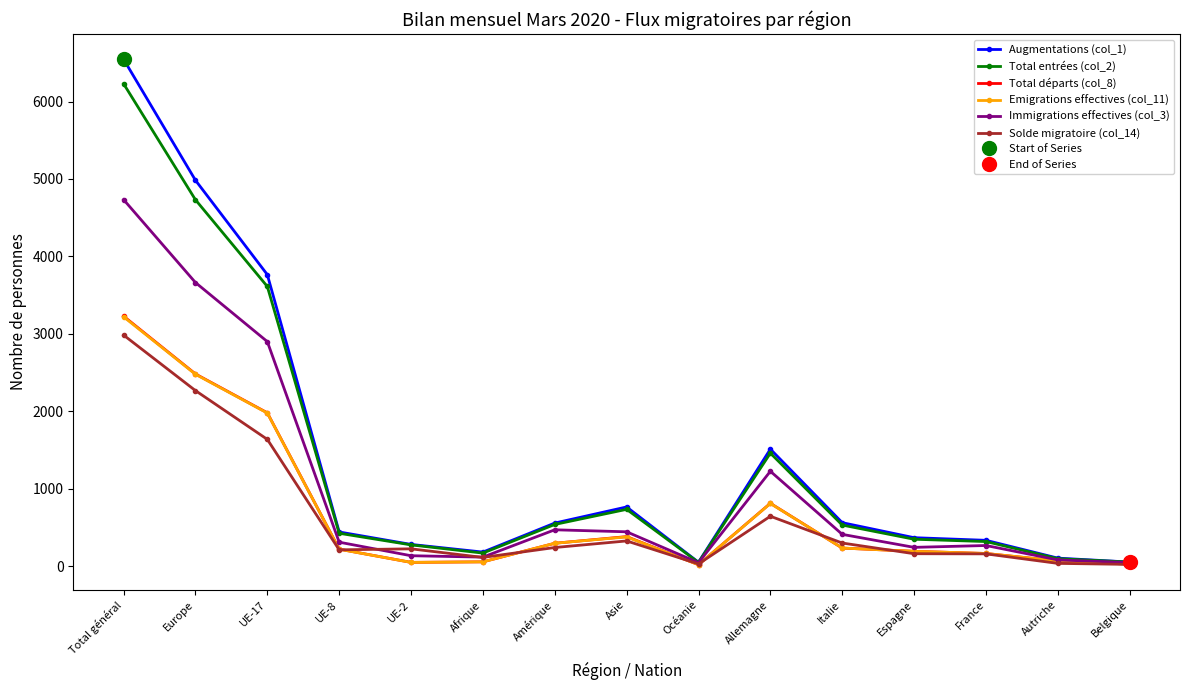

What is the lowest value of the Solde migratoire (col_14) series?

21